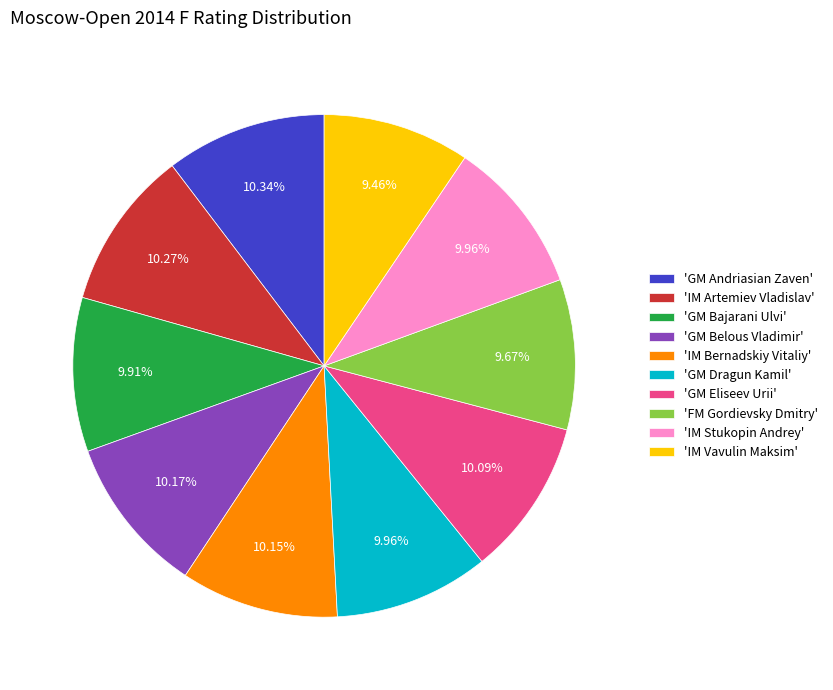

Does 'IM Bernadskiy Vitaliy' account for over 50% of the chart?

No